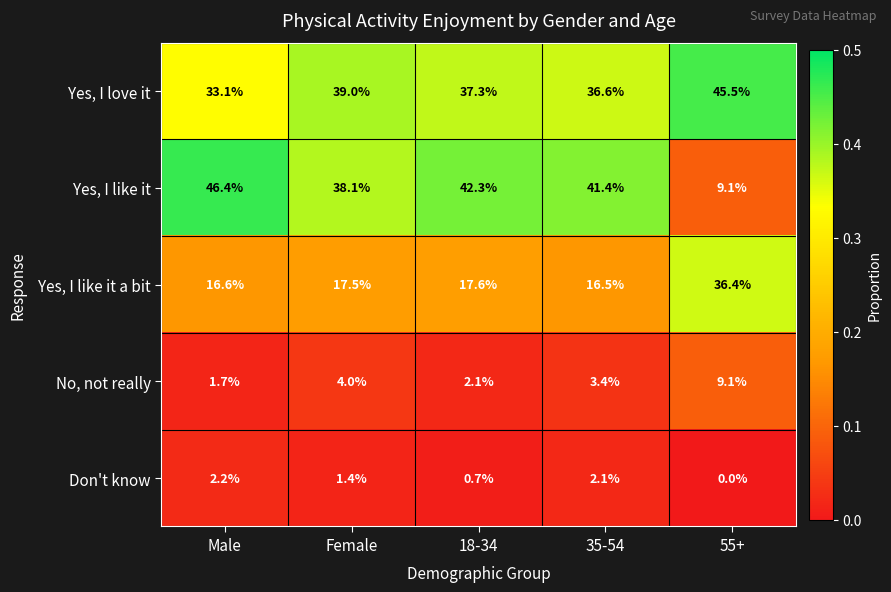

Reading right to left, list all the values displayed in this chart.

Yes, I love it: 45.5	36.6	37.3	39.0	33.1
Yes, I like it: 9.1	41.4	42.3	38.1	46.4
Yes, I like it a bit: 36.4	16.5	17.6	17.5	16.6
No, not really: 9.1	3.4	2.1	4.0	1.7
Don't know: 0.0	2.1	0.7	1.4	2.2